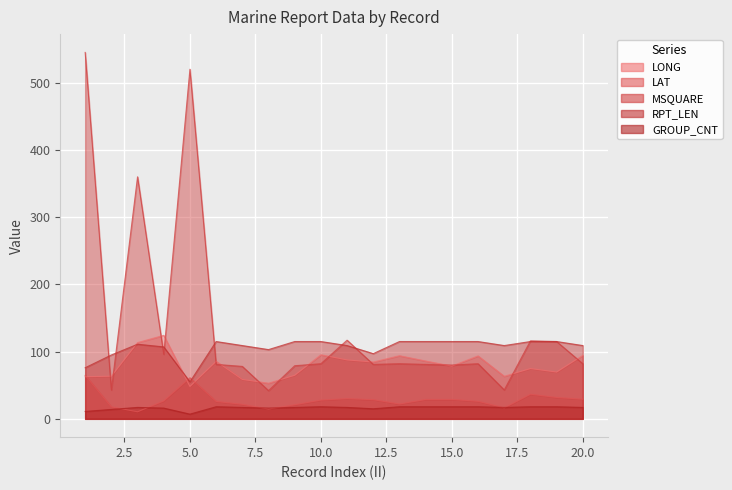

True or false: RPT_LEN and GROUP_CNT cross at least once.

False